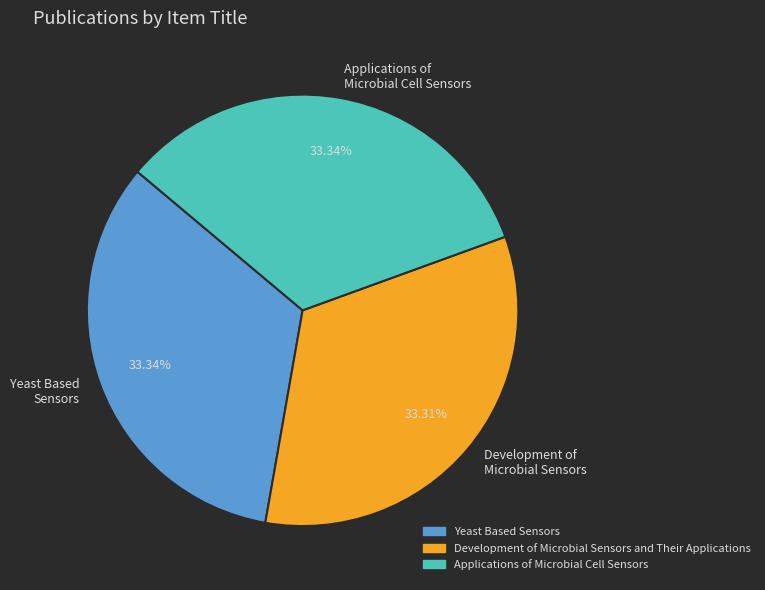

How many slices are in this pie chart?

3